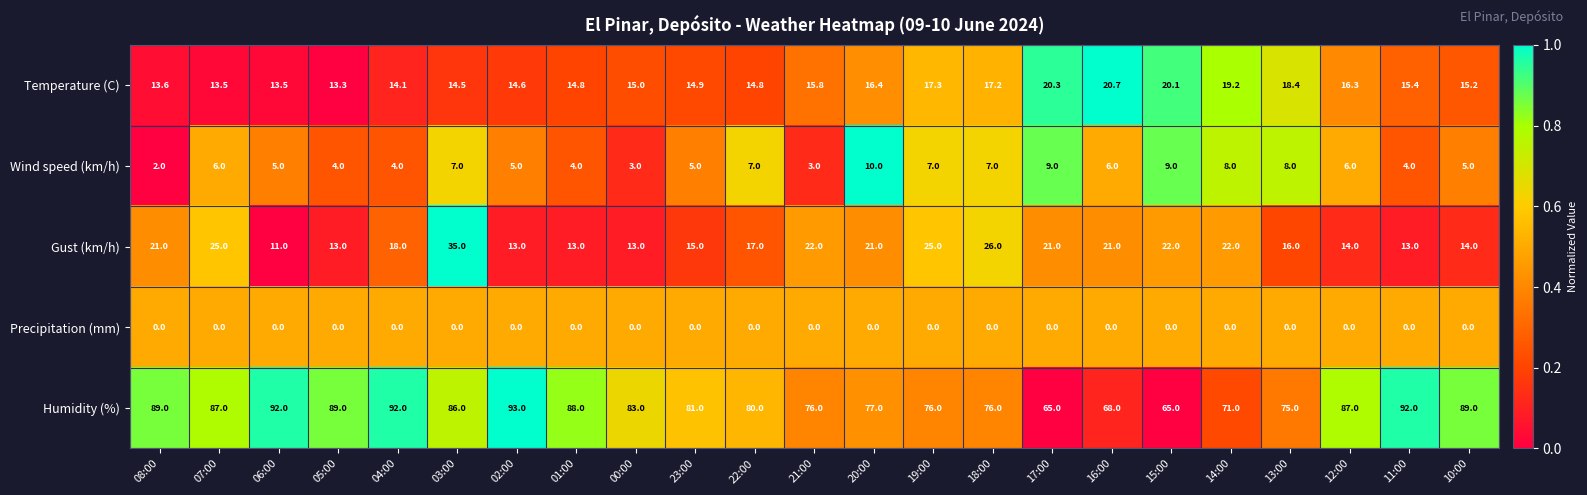

Which series has the largest total across all categories?

Humidity (%)